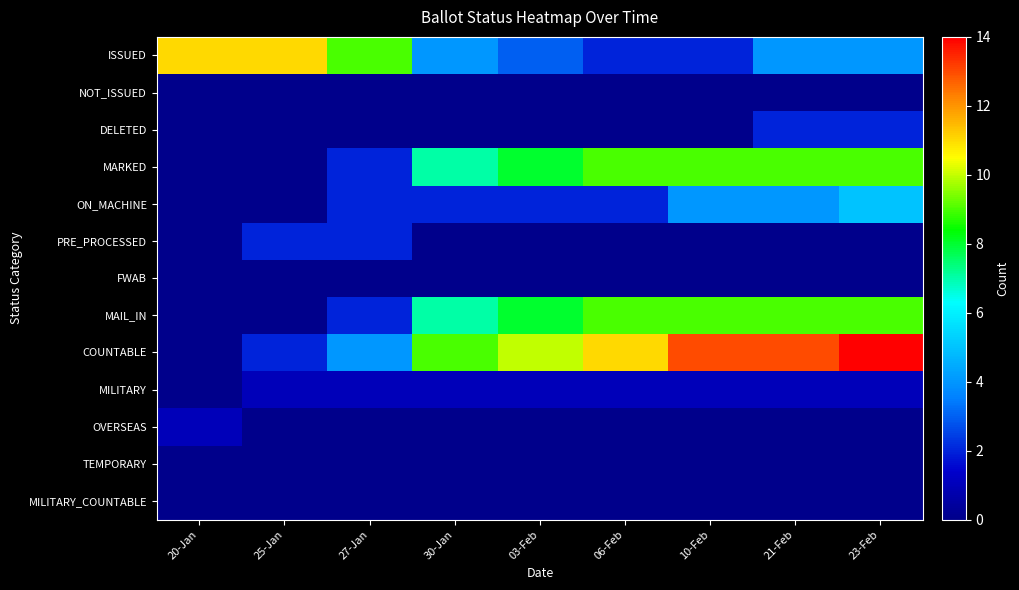

List the series in order of their peak value, lowest first.

NOT_ISSUED, FWAB, TEMPORARY, MILITARY_COUNTABLE, MILITARY, OVERSEAS, DELETED, PRE_PROCESSED, ON_MACHINE, MARKED, MAIL_IN, ISSUED, COUNTABLE